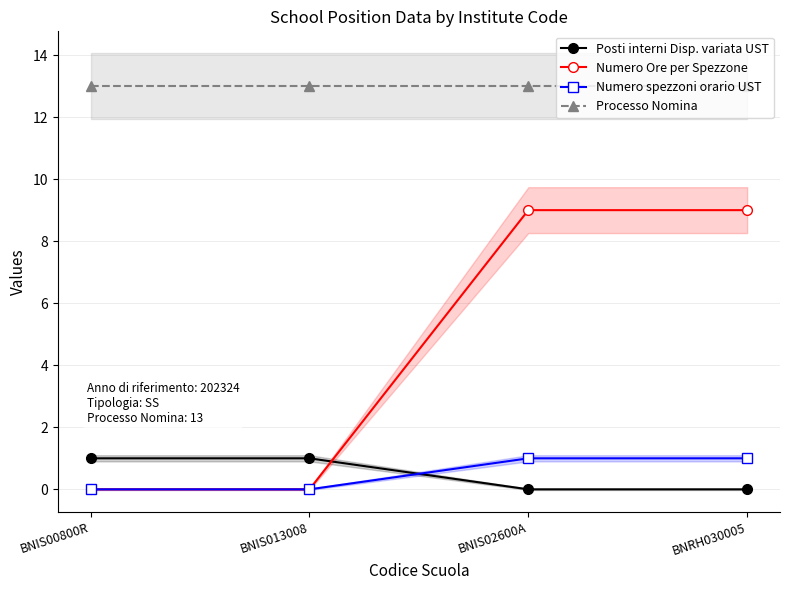

Which series changed the most between BNIS02600A and BNRH030005?

Posti interni Disp. variata UST